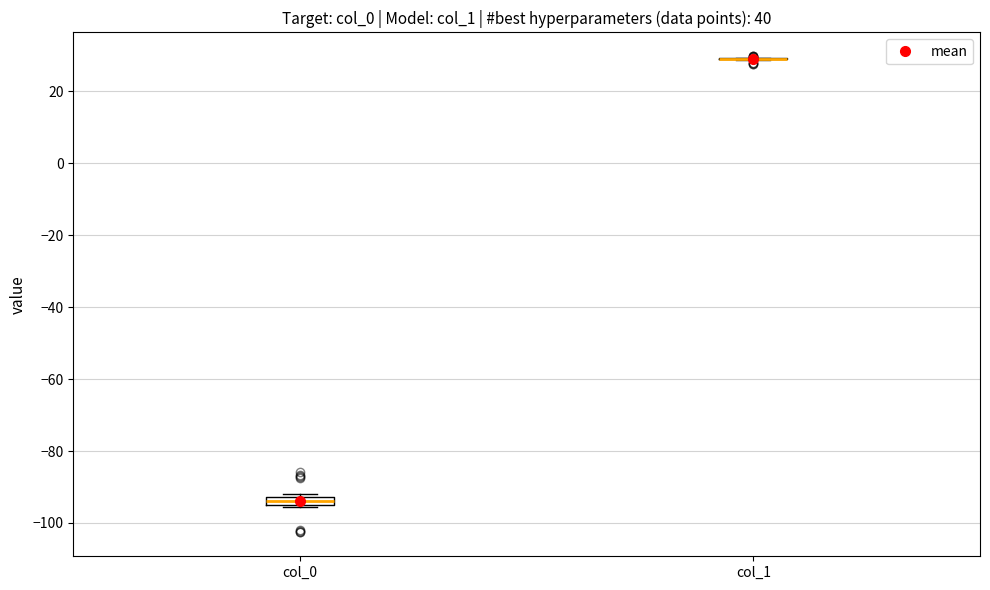

Comparing the boxes themselves (not the whiskers), which one is the tallest?

col_0